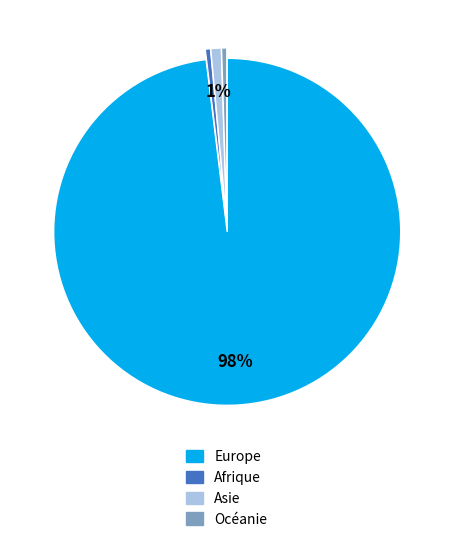

To the nearest percent, what is the average slice percentage?

25%